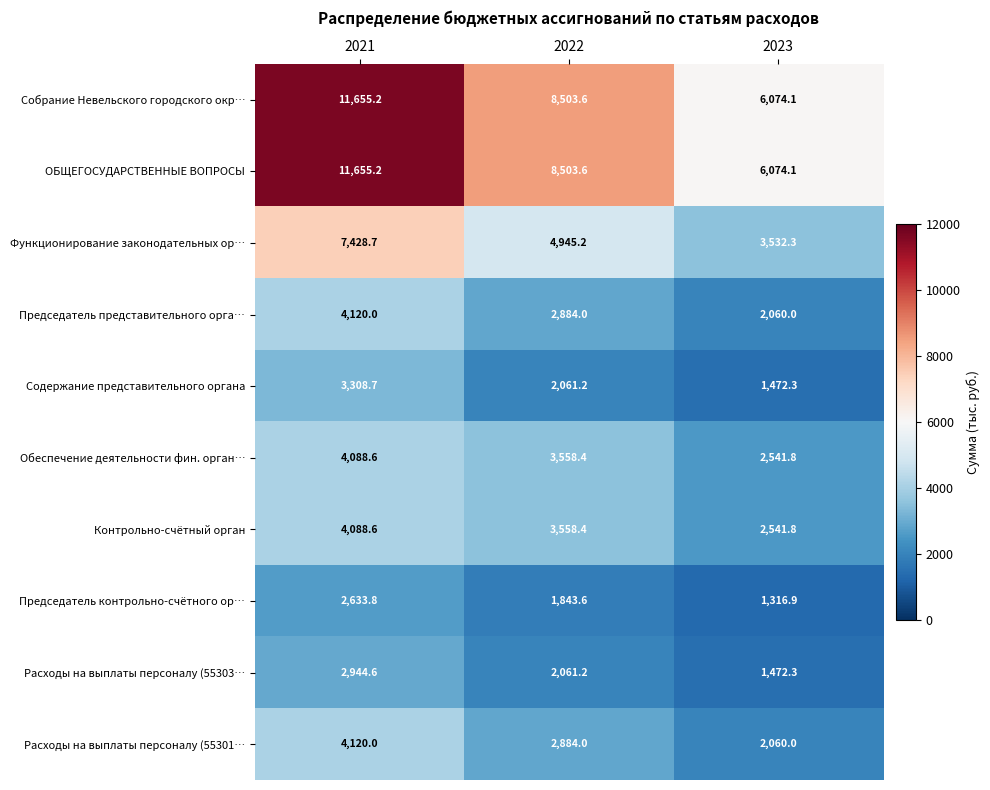

Read the Председатель представительного орга… value at 2023.

2060.0